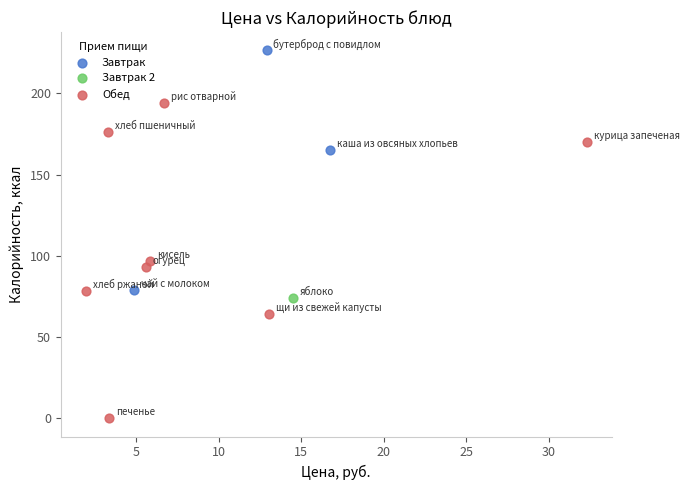

What are all the series names shown in the legend?

Завтрак, Завтрак 2, Обед